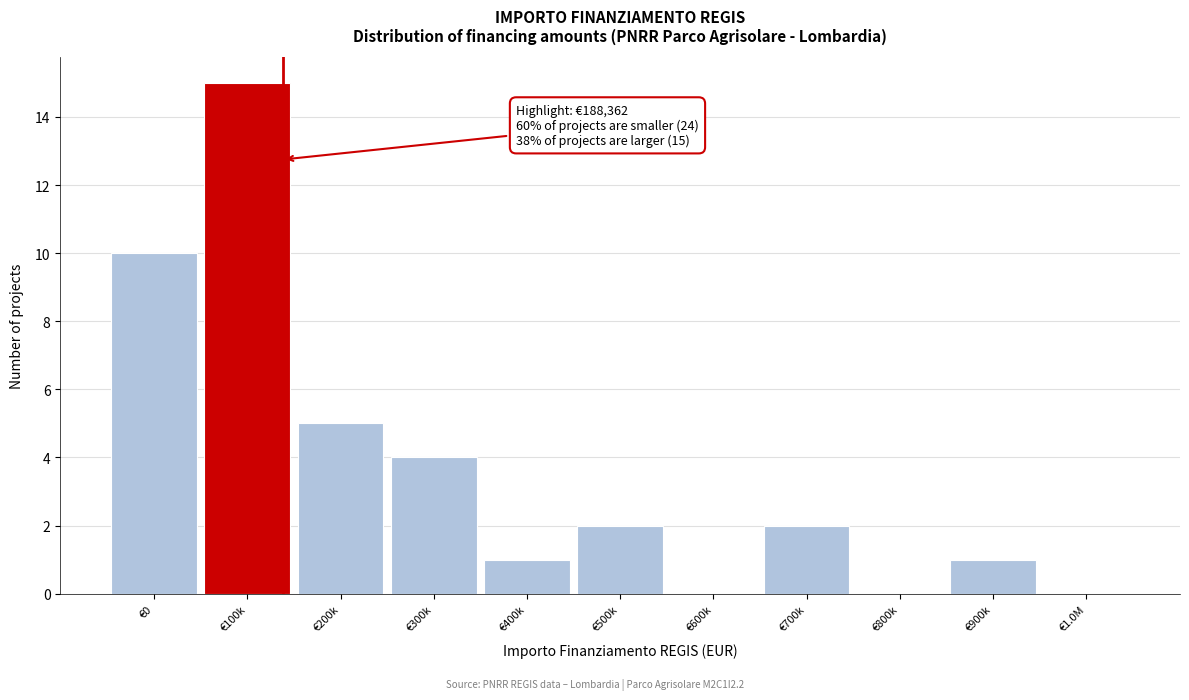

Reading left to right, list all the values displayed in this chart.

€0=10	€100k=15	€200k=5	€300k=4	€400k=1	€500k=2	€600k=0	€700k=2	€800k=0	€900k=1	€1.0M=0